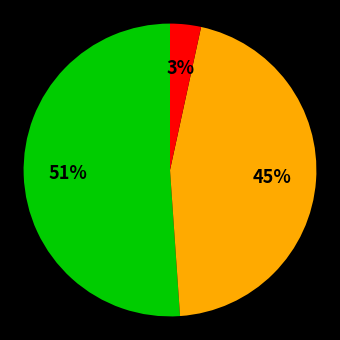

To the nearest percent, what is the difference between the largest and smallest slice percentages?

48%